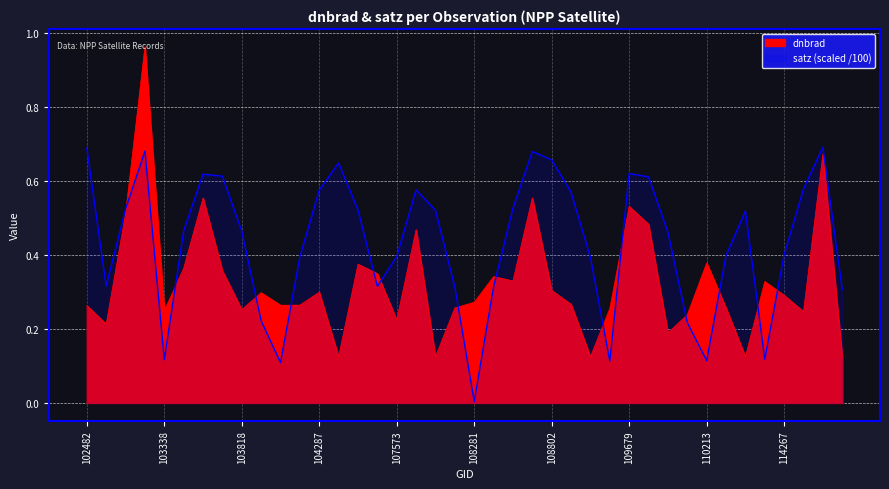

Which series has the largest total across all categories?

satz